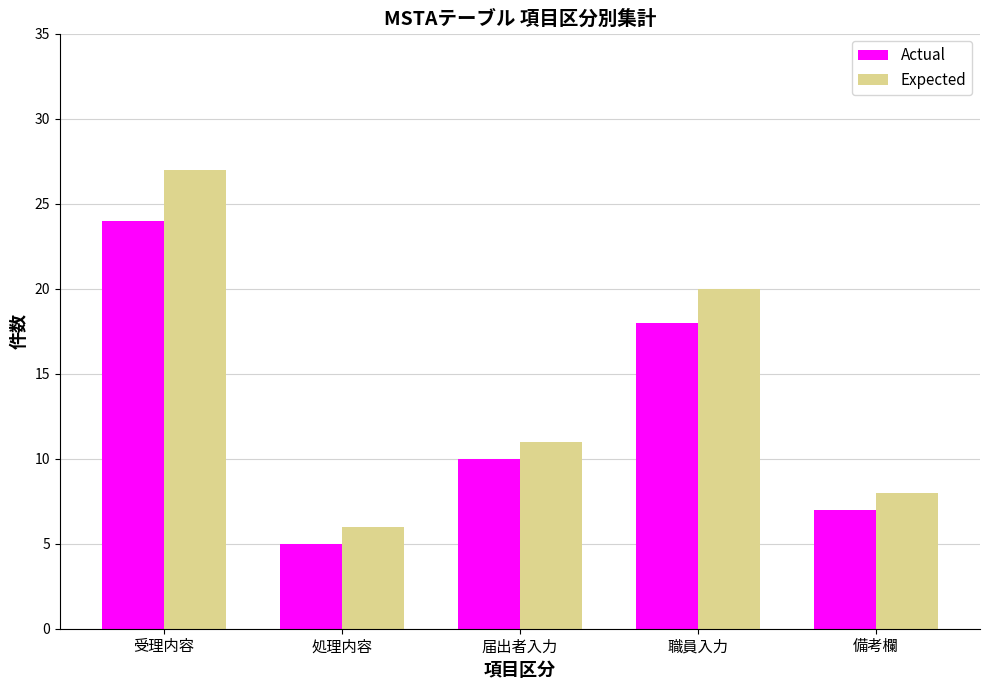

Is the value of Actual at 届出者入力 greater than the value of Expected at 届出者入力?

No